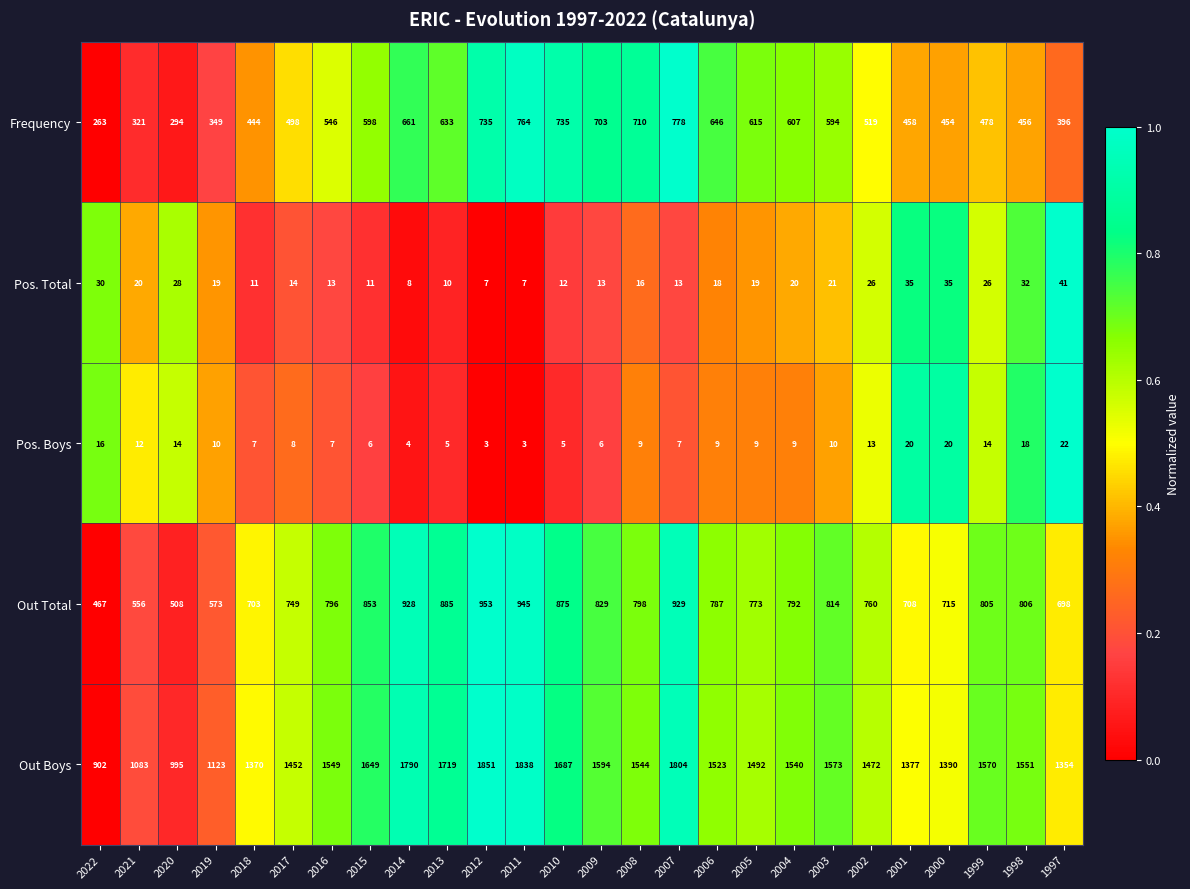

What is the spread (max minus min) of values at 2007?

1797